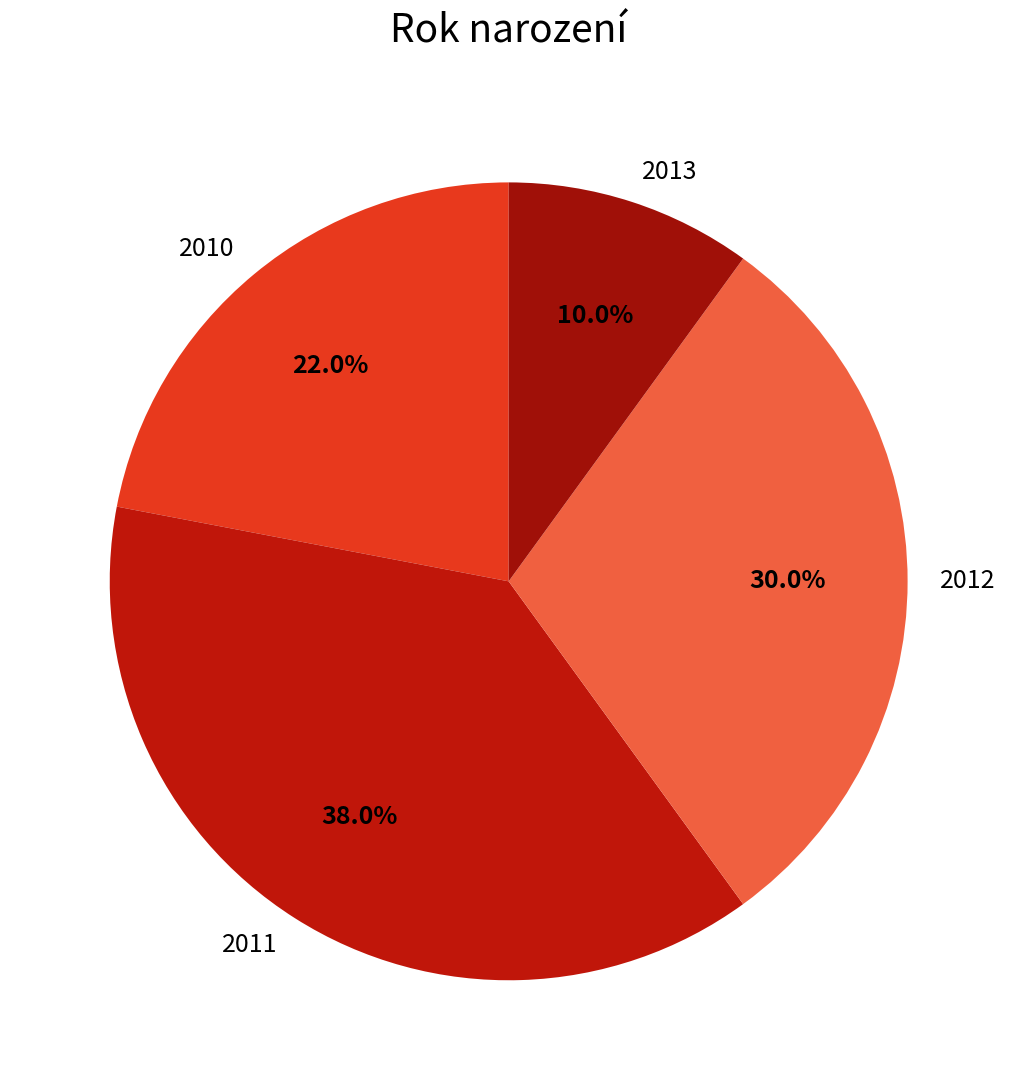

Which slice is the smallest?

2013